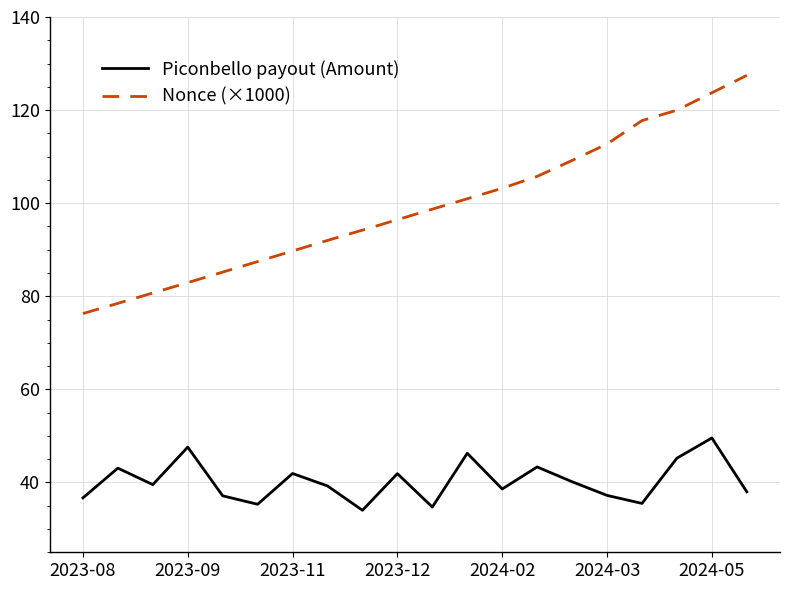

Count the number of data series in this chart.

2